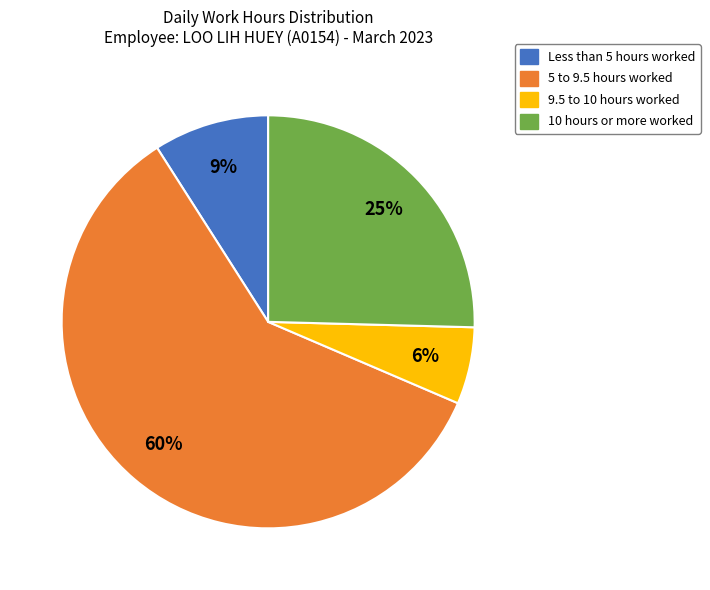

Is there a majority slice in this chart?

Yes